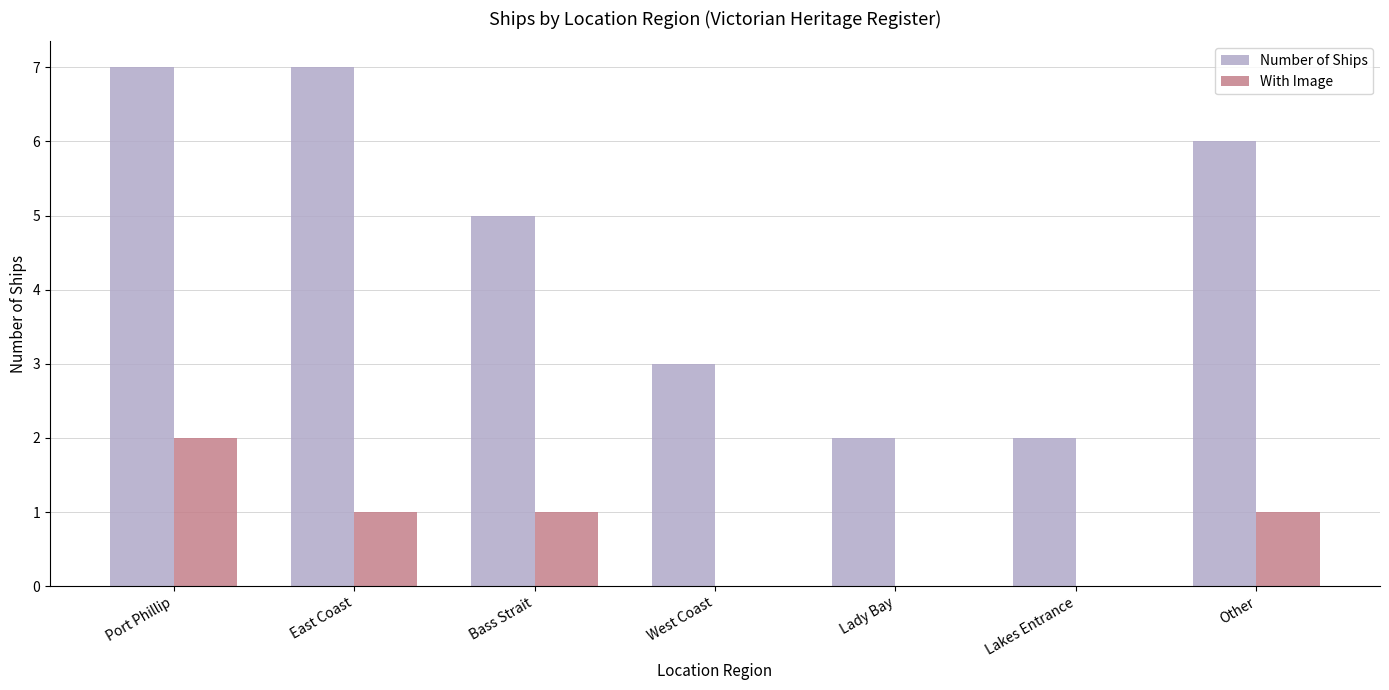

Is it true that With Image equals 0 at East Coast?

False